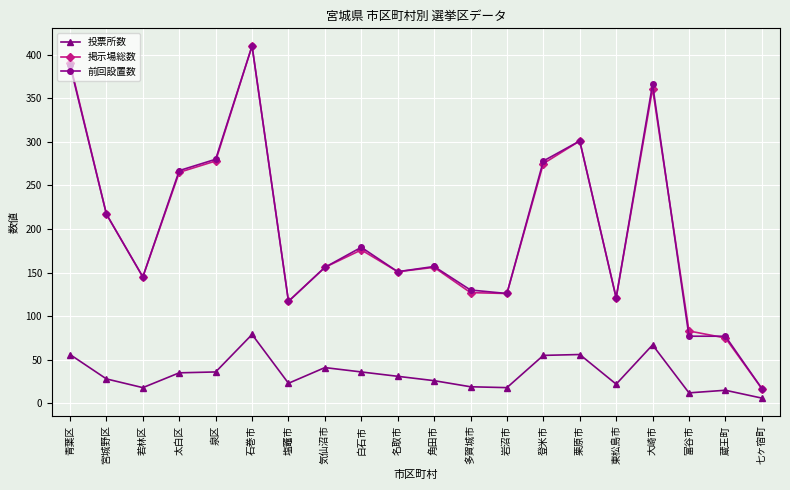

True or false: 掲示場総数 has a value of 45 at 塩竈市.

False